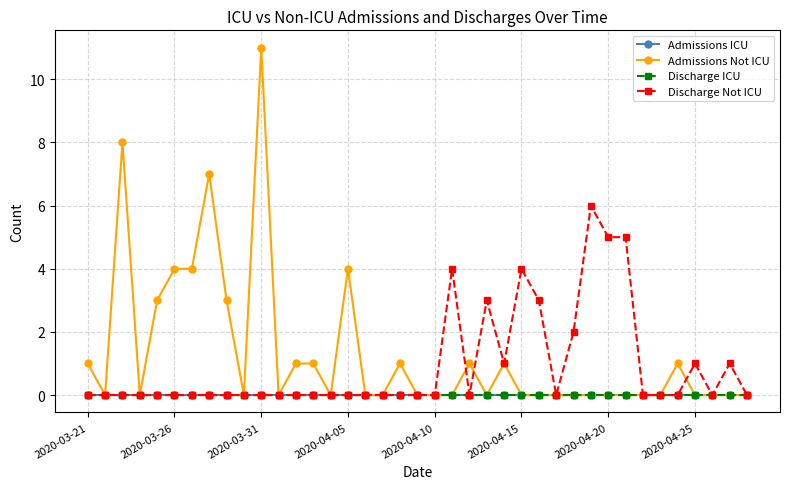

Does the chart have visible grid lines?

Yes